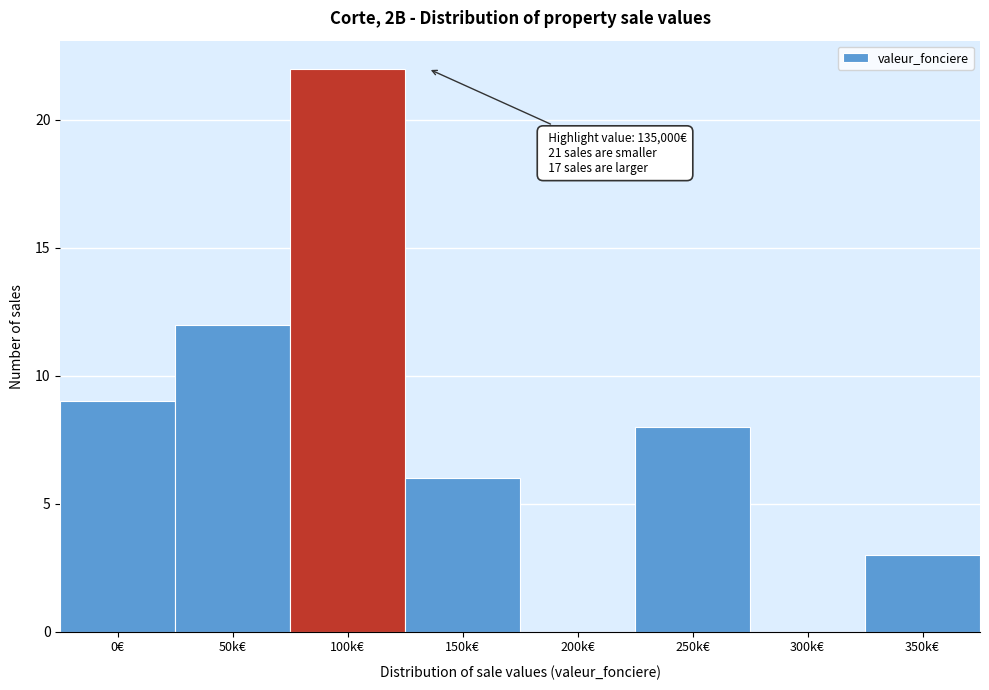

Reading left to right, extract all data points from this chart.

0€=9	50k€=12	100k€=22	150k€=6	200k€=0	250k€=8	300k€=0	350k€=3